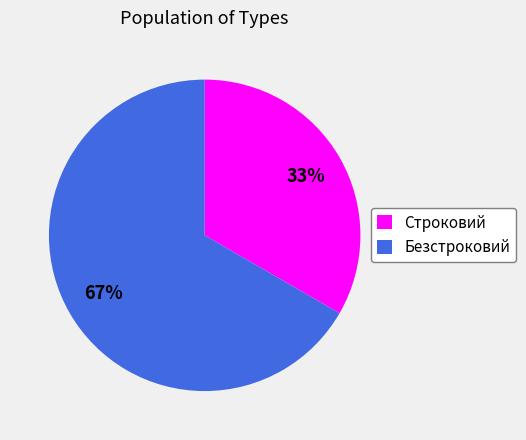

To the nearest percent, what percentage of the pie is Строковий?

33%